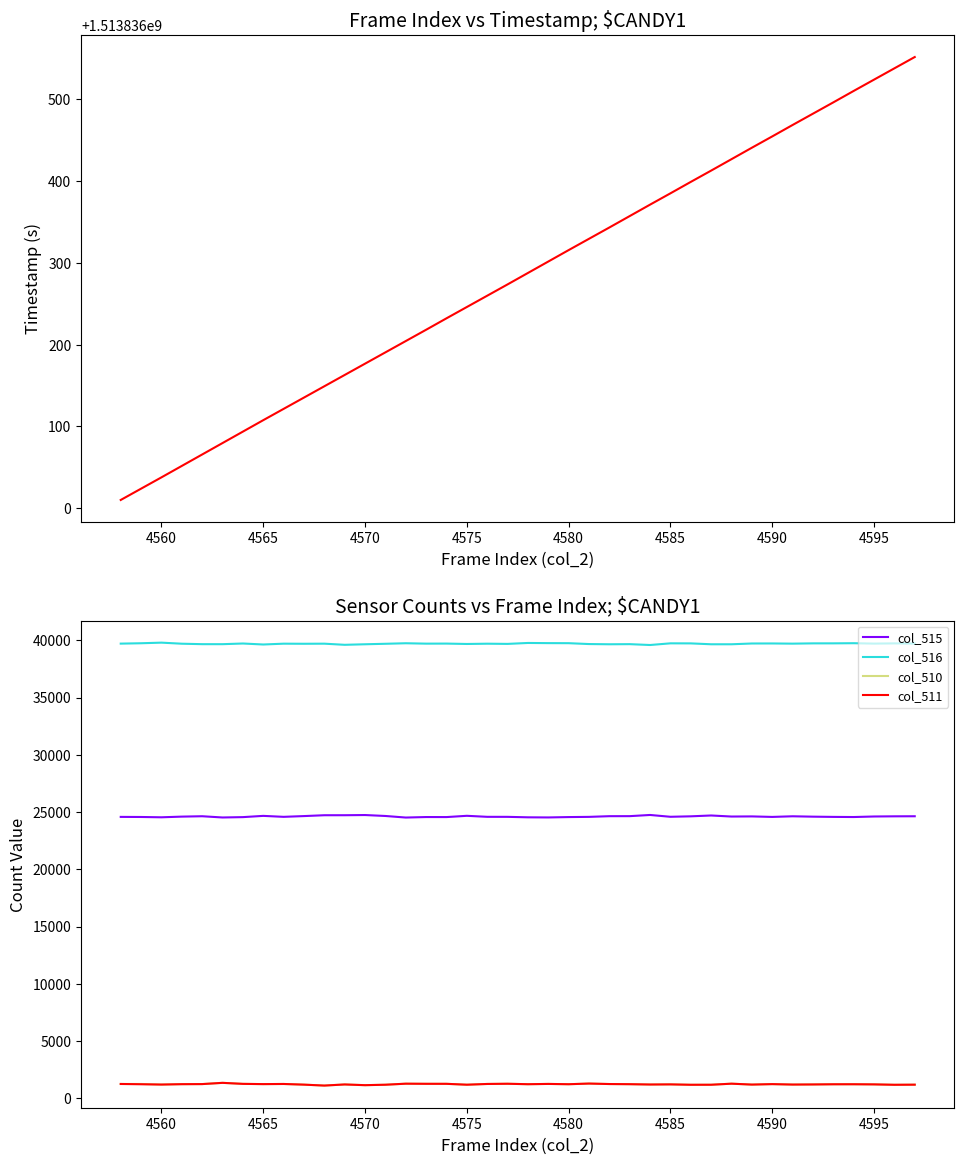

Reading left to right, list all the values displayed in this chart.

Timestamp: 1513836009.9	1513836023.7	1513836037.5	1513836051.5	1513836065.5	1513836079.5	1513836093.5	1513836107.5	1513836121.3	1513836135.2	1513836149.0	1513836162.8	1513836176.7	1513836190.5	1513836204.3	1513836218.1	1513836232.1	1513836246.0	1513836259.8	1513836273.6	1513836287.6	1513836301.6	1513836315.6	1513836329.4	1513836343.2	1513836357.2	1513836371.2	1513836385.1	1513836399.0	1513836412.9	1513836426.9	1513836440.8	1513836454.7	1513836468.7	1513836482.5	1513836496.3	1513836510.3	1513836524.2	1513836538.0	1513836551.8
col_515: 24576.0	24568.0	24541.0	24600.0	24633.0	24525.0	24556.0	24665.0	24581.0	24647.0	24721.0	24722.0	24738.0	24656.0	24519.0	24563.0	24560.0	24671.0	24582.0	24580.0	24539.0	24528.0	24560.0	24578.0	24638.0	24641.0	24744.0	24586.0	24626.0	24699.0	24607.0	24618.0	24574.0	24629.0	24596.0	24576.0	24564.0	24611.0	24626.0	24632.0
col_516: 39710.0	39742.0	39795.0	39702.0	39662.0	39661.0	39720.0	39633.0	39705.0	39697.0	39705.0	39606.0	39653.0	39696.0	39742.0	39708.0	39713.0	39679.0	39703.0	39686.0	39767.0	39753.0	39748.0	39672.0	39653.0	39663.0	39589.0	39735.0	39730.0	39653.0	39653.0	39721.0	39724.0	39708.0	39732.0	39734.0	39746.0	39711.0	39731.0	39715.0
col_510: 1249.0	1249.0	1199.0	1233.0	1240.0	1349.0	1259.0	1237.0	1249.0	1191.0	1109.0	1207.0	1144.0	1183.0	1274.0	1264.0	1262.0	1185.0	1250.0	1269.0	1229.0	1254.0	1227.0	1285.0	1244.0	1231.0	1202.0	1214.0	1179.0	1183.0	1275.0	1196.0	1237.0	1198.0	1207.0	1225.0	1225.0	1213.0	1178.0	1188.0
col_511: 1249.0	1225.0	1198.0	1231.0	1239.0	1347.0	1258.0	1237.0	1249.0	1191.0	1109.0	1207.0	1144.0	1183.0	1274.0	1263.0	1262.0	1185.0	1250.0	1268.0	1228.0	1253.0	1227.0	1285.0	1243.0	1230.0	1202.0	1213.0	1179.0	1182.0	1274.0	1196.0	1236.0	1198.0	1207.0	1223.0	1225.0	1213.0	1178.0	1188.0